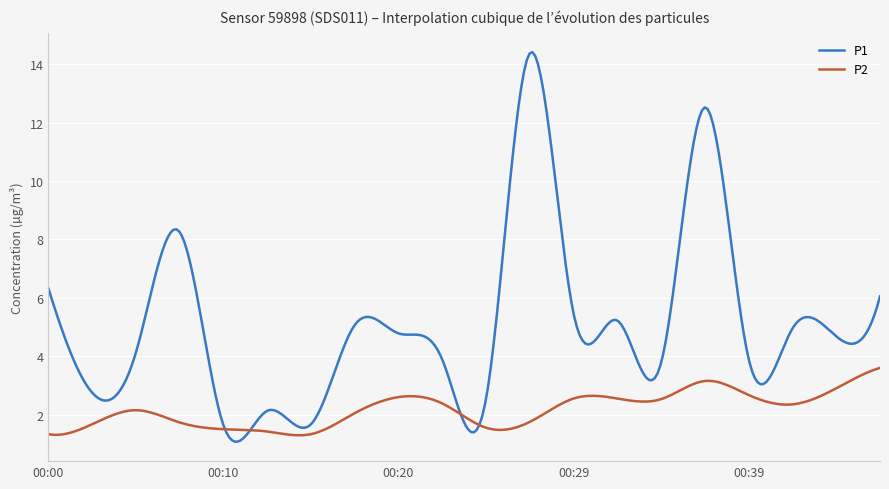

Which series has the largest total across all categories?

P1